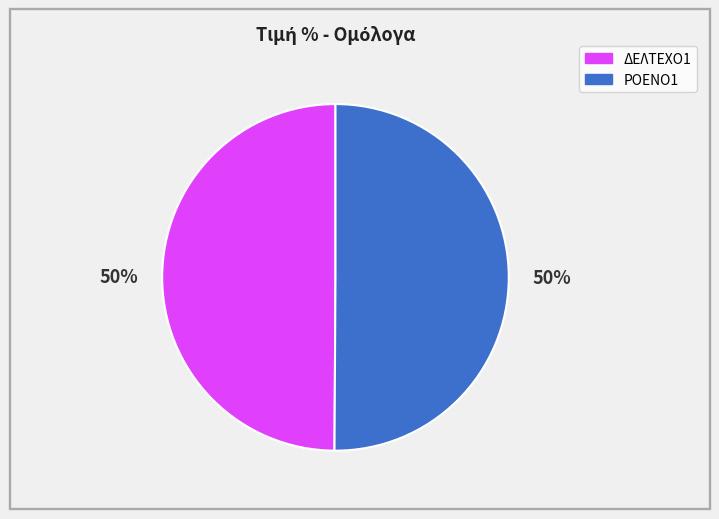

Do ΔΕΛΤΕΧΟ1 and ΡΟΕΝΟ1 together represent more than half of the pie?

Yes